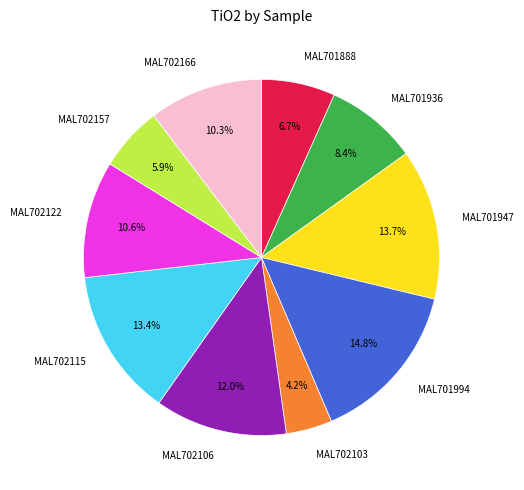

Is MAL702166 the majority of the pie?

No